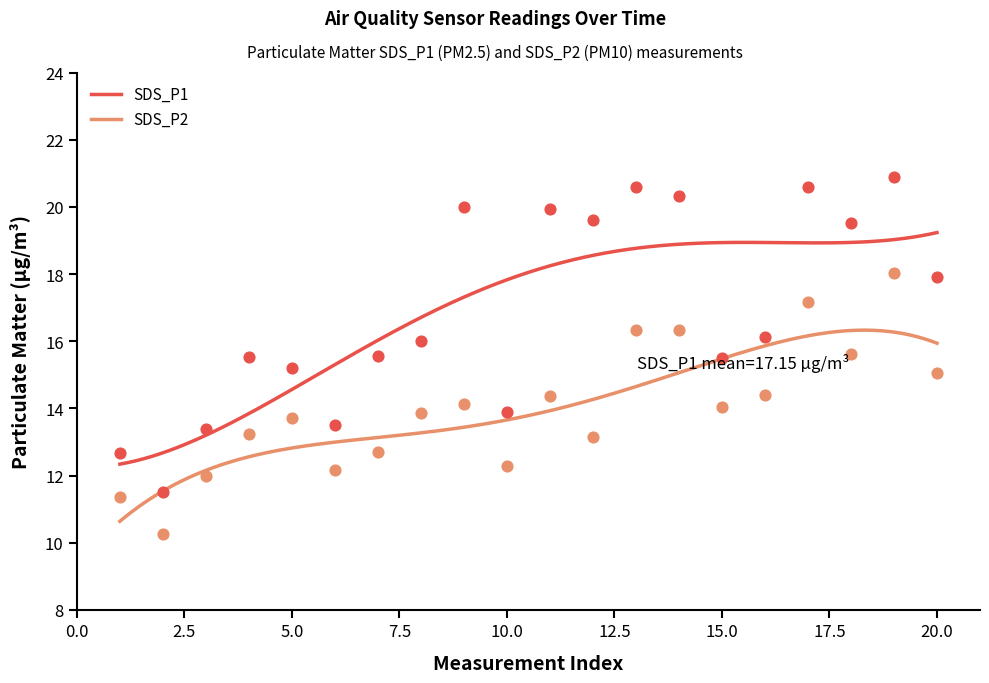

Which series contains the lowest Y value?

SDS_P2